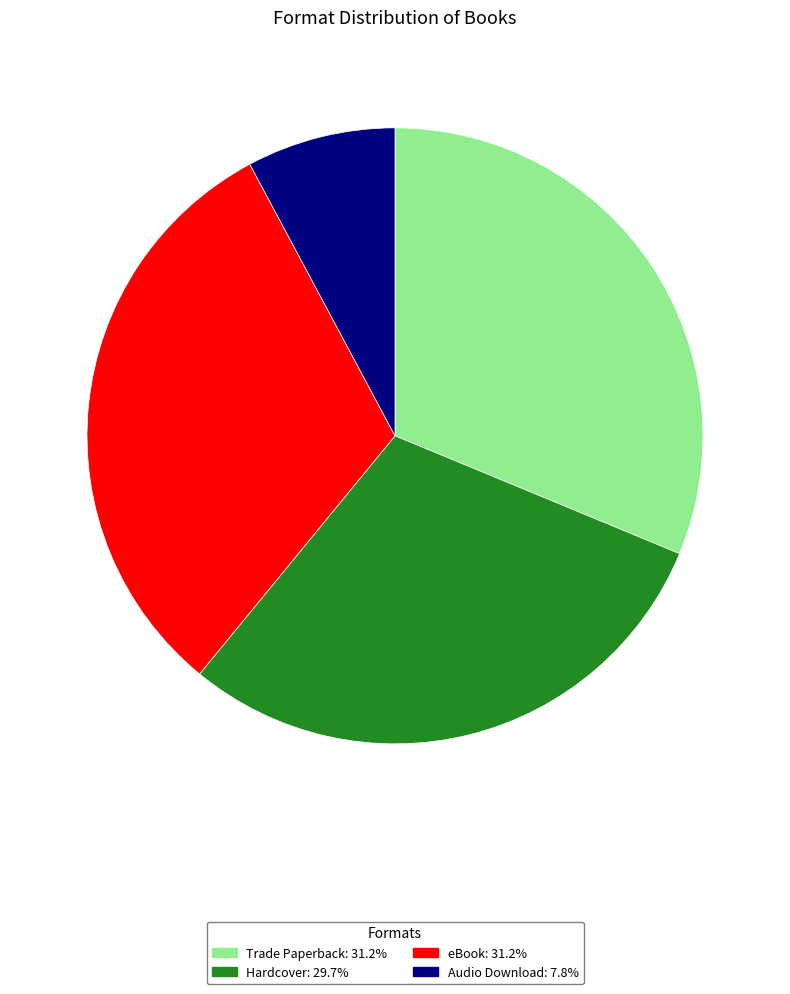

Which category has the smallest portion of the pie?

Audio Download